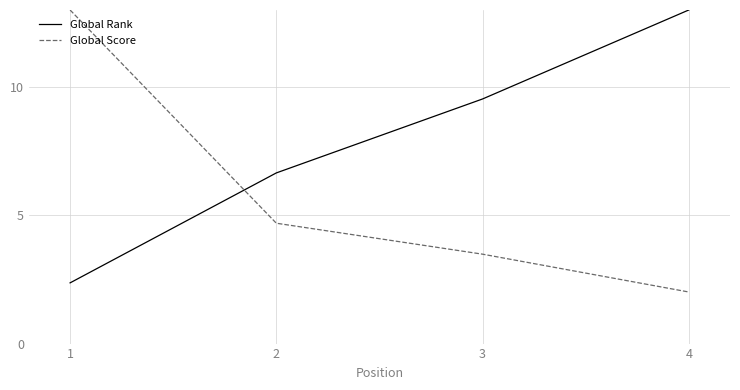

Which series has the largest total across all categories?

Global Rank